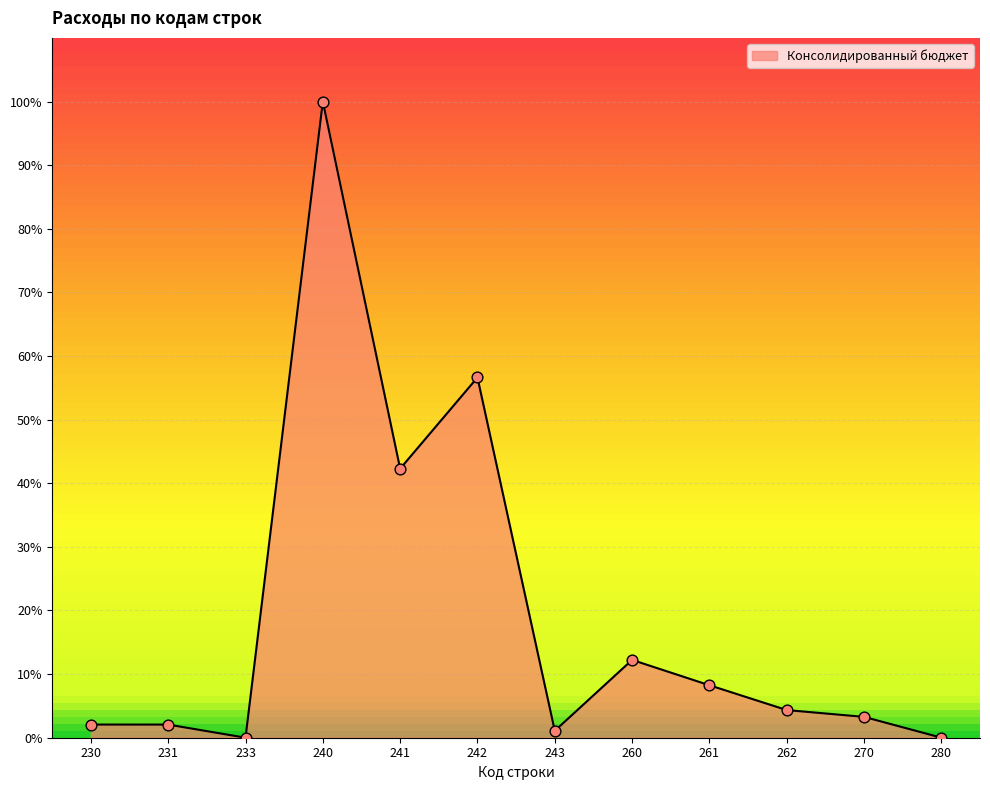

What is the change in value from 260 to 280?

-12.2